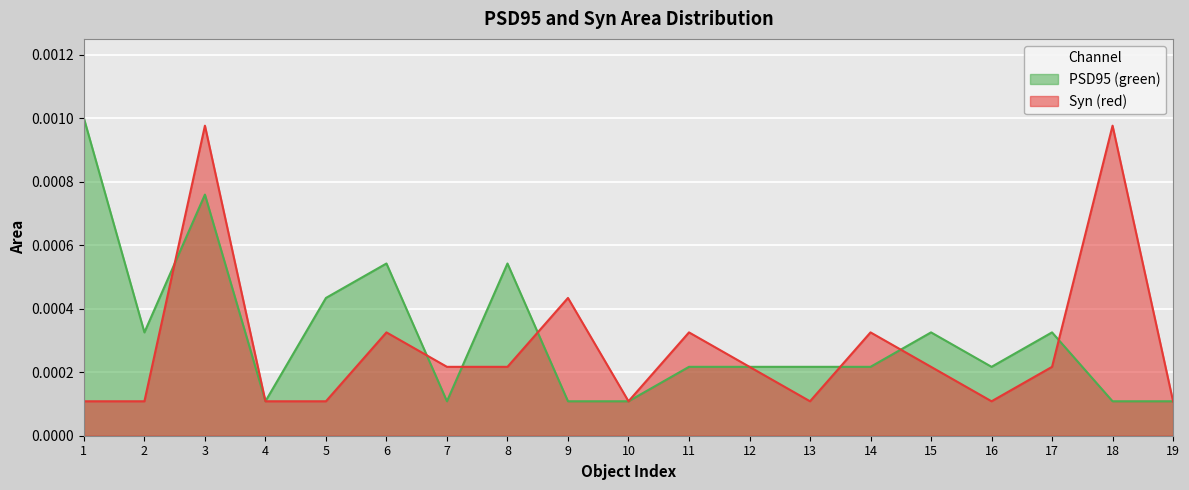

List the labels in order of PSD95 (green) value, smallest first.

4, 7, 9, 10, 18, 19, 11, 12, 13, 14, 16, 2, 15, 17, 5, 6, 8, 3, 1